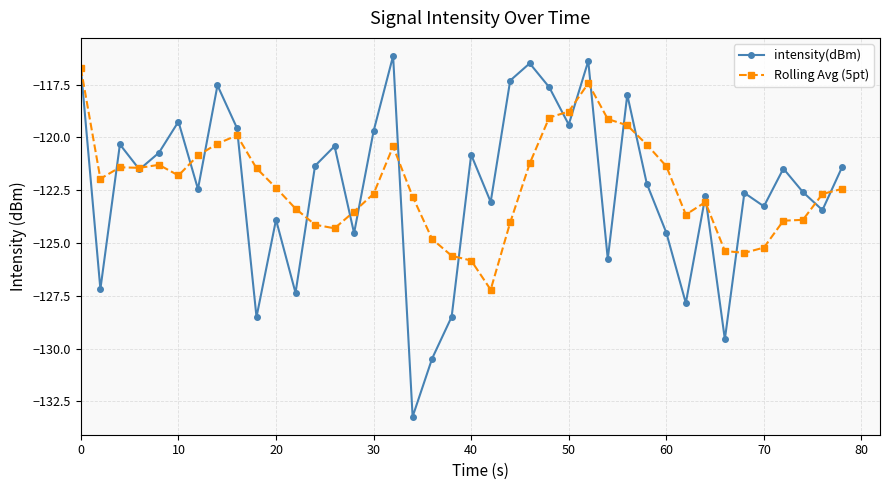

Does the chart have visible grid lines?

Yes